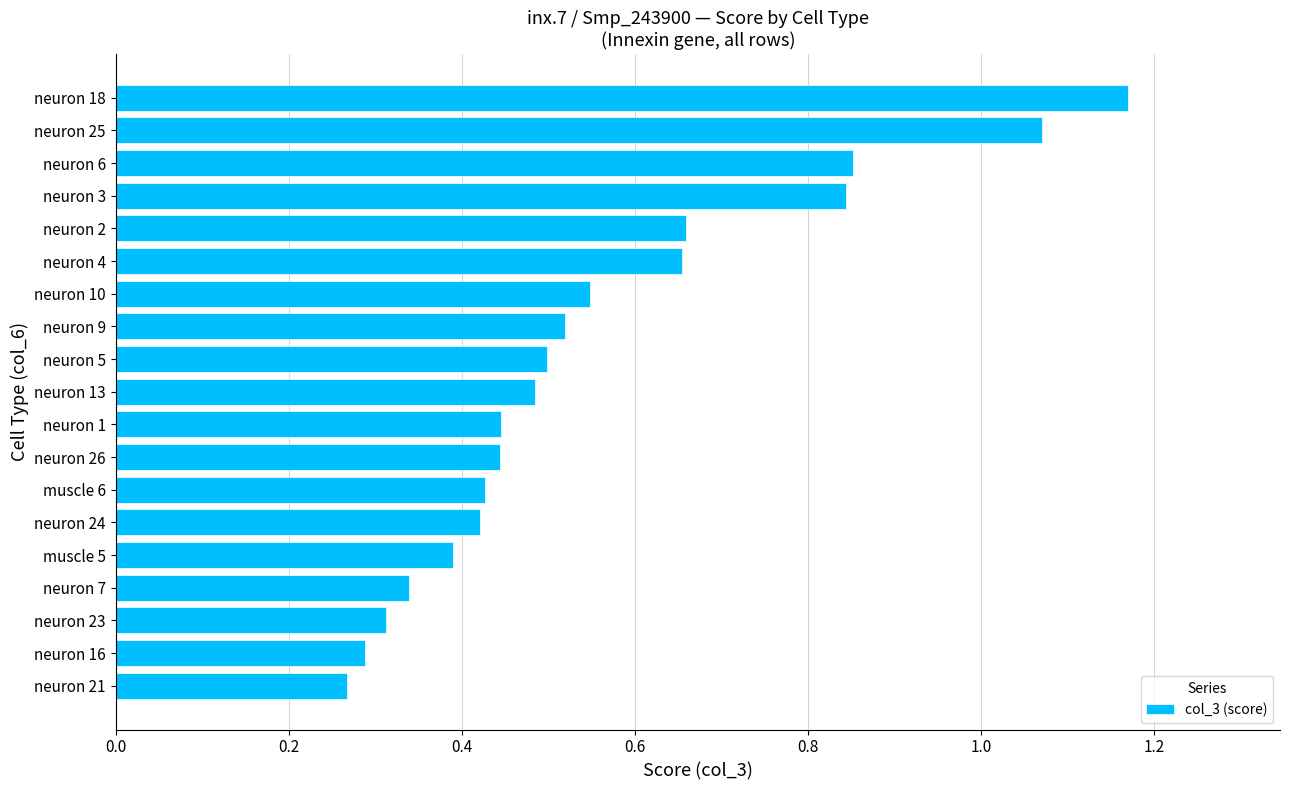

Does the chart contain stacked bars?

No